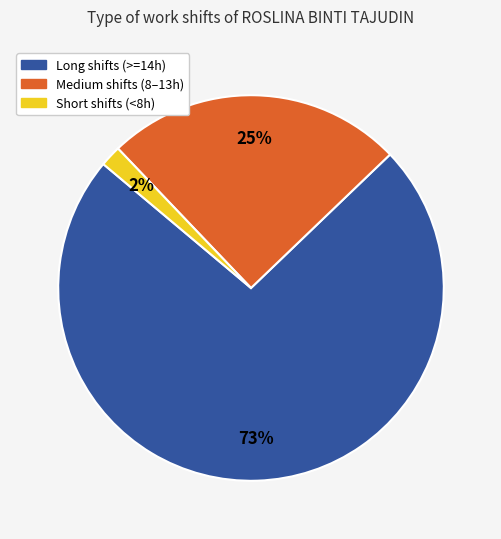

Does any single category account for the majority?

Yes